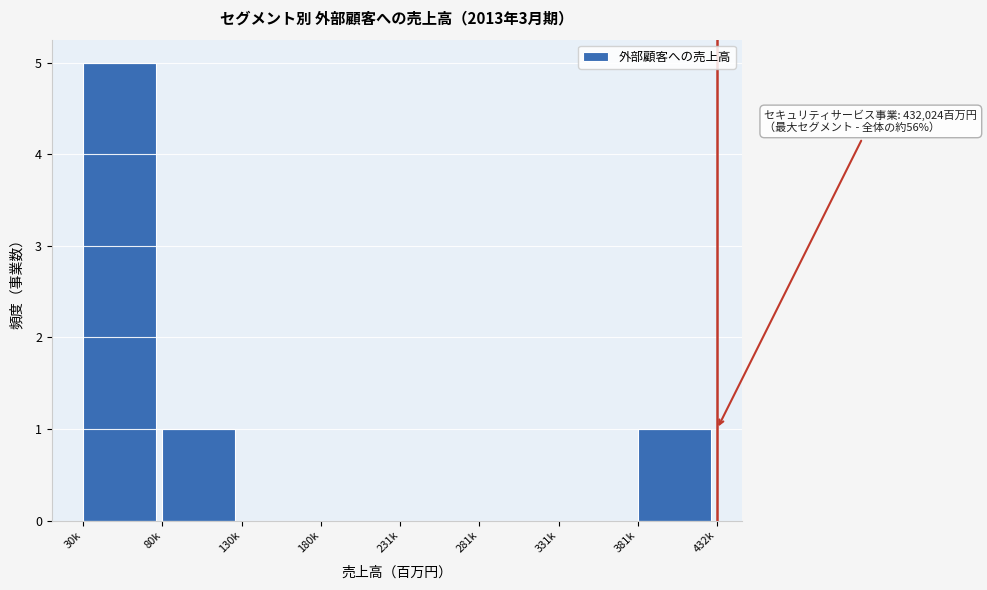

Reading left to right, transcribe all the data shown in this chart.

30k=5	80k=1	130k=0	180k=0	231k=0	281k=0	331k=0	381k=1